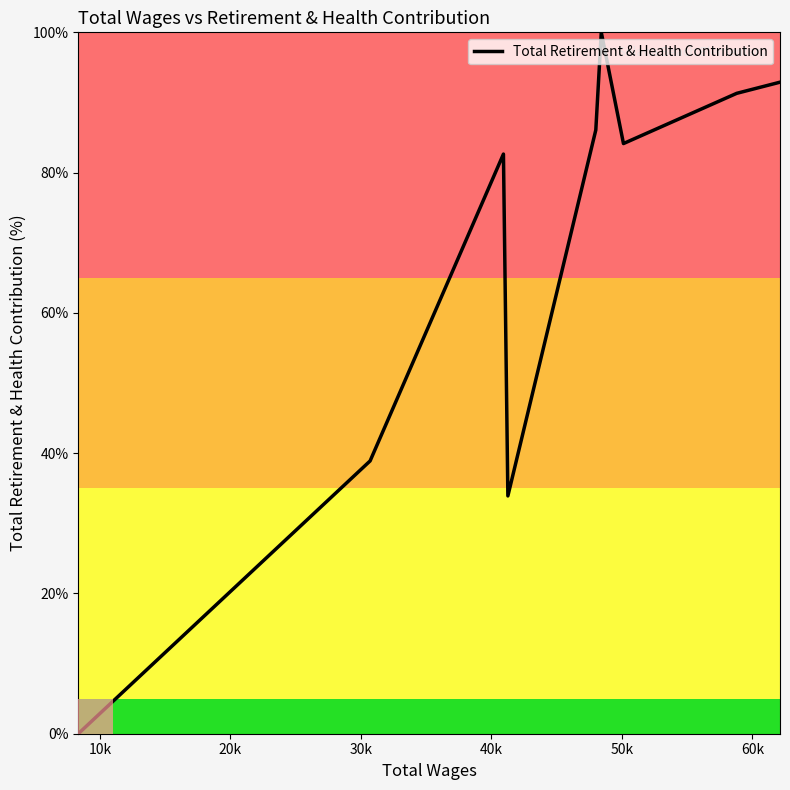

What is the maximum value shown in the chart?

100.0